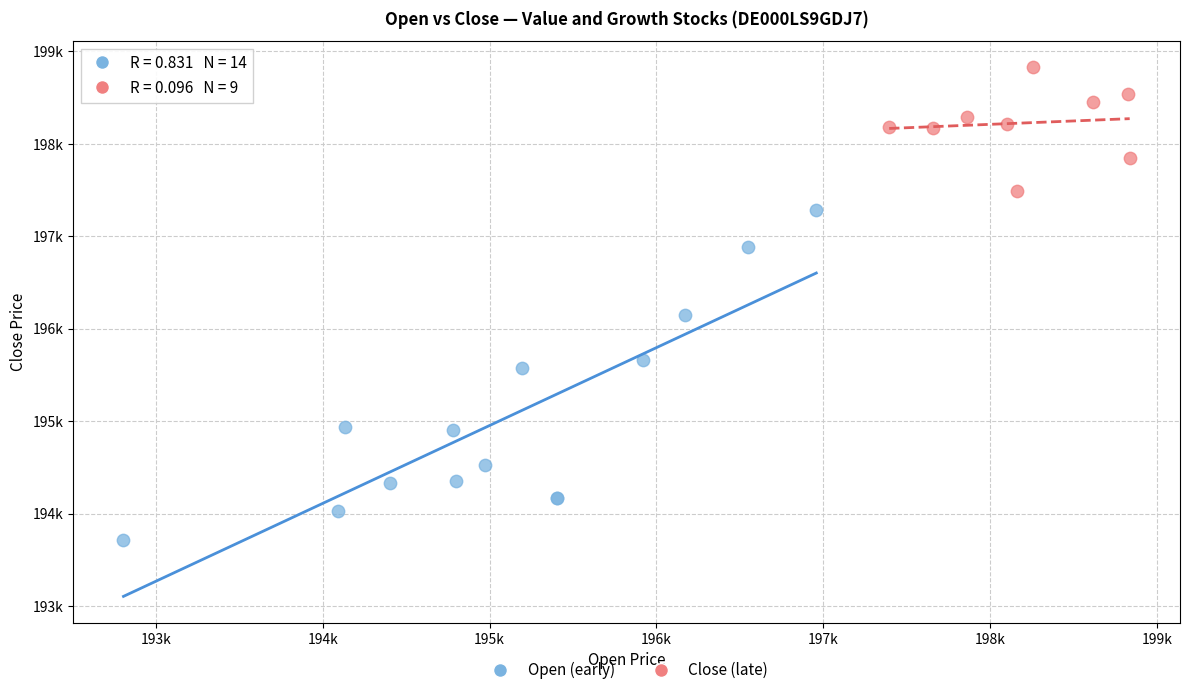

What are all the series names shown in the legend?

Open (early), Close (late)